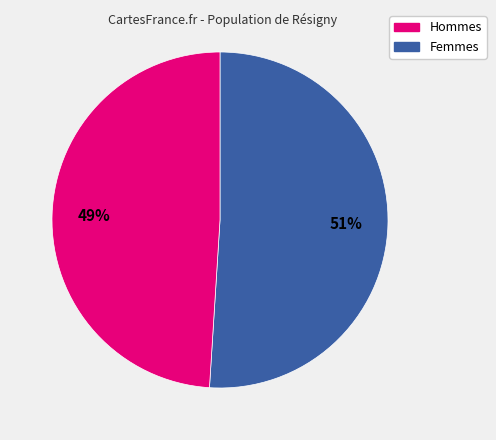

Is there a majority slice in this chart?

Yes